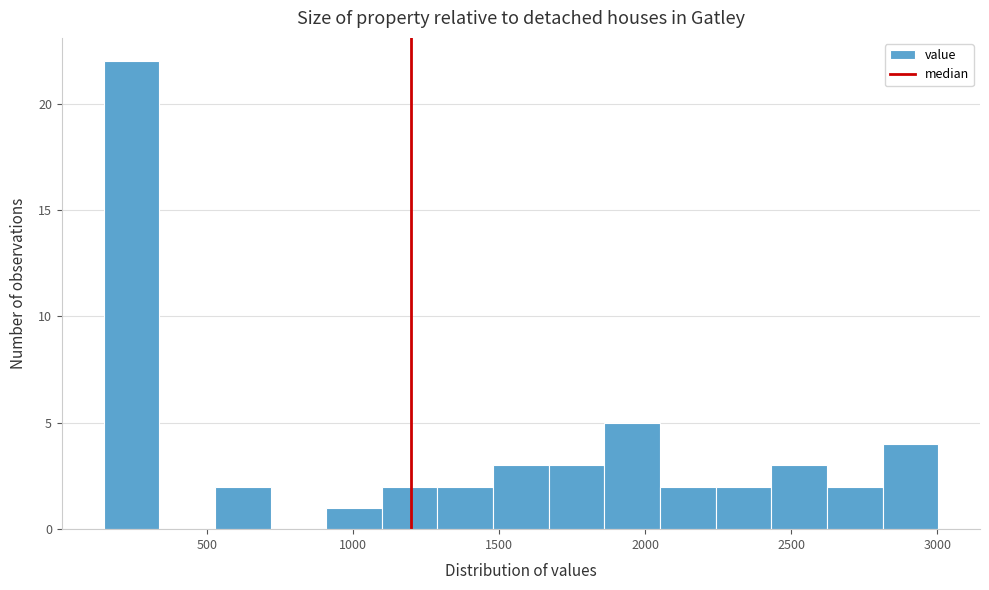

Read against the x-axis, roughly where is the centre of the tallest bar?

250